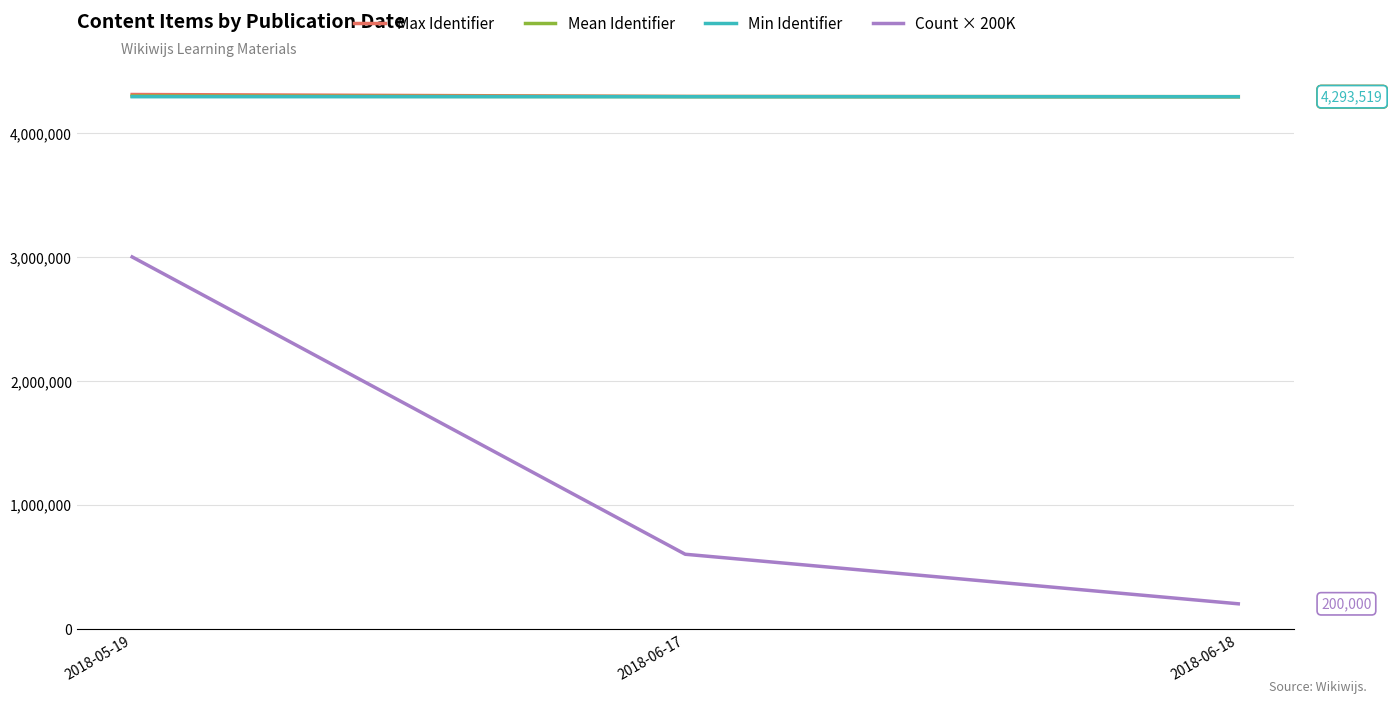

What are all the series names shown in the legend?

Max Identifier, Mean Identifier, Min Identifier, Count × 200K